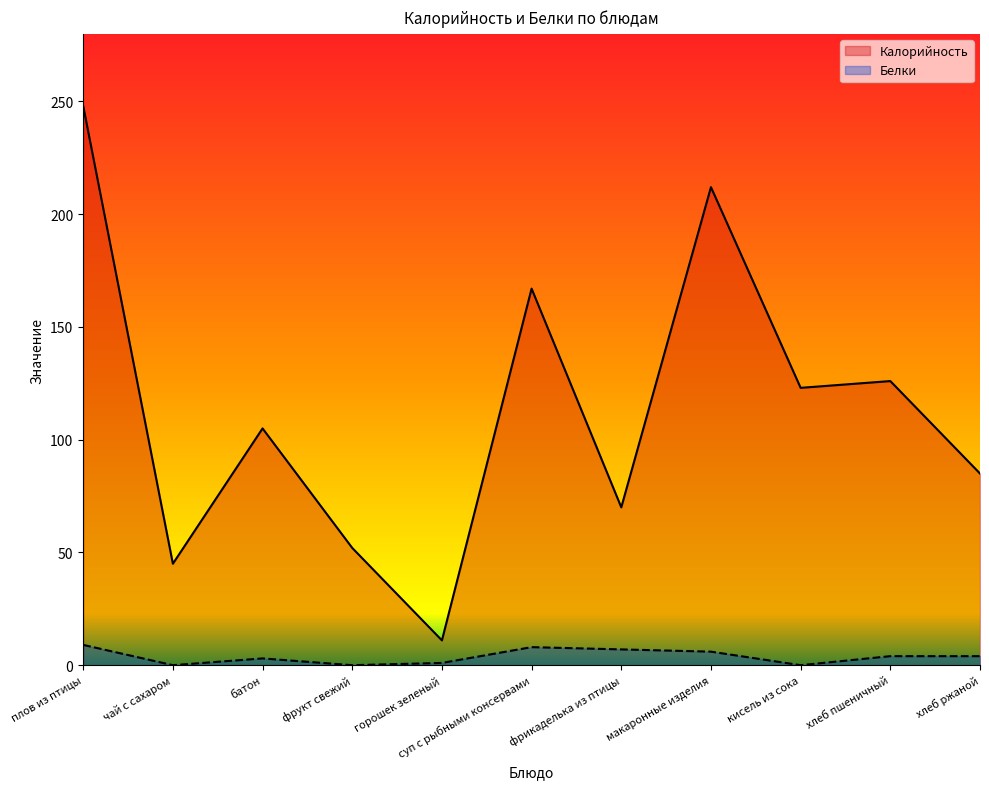

What position from the right is батон?

9